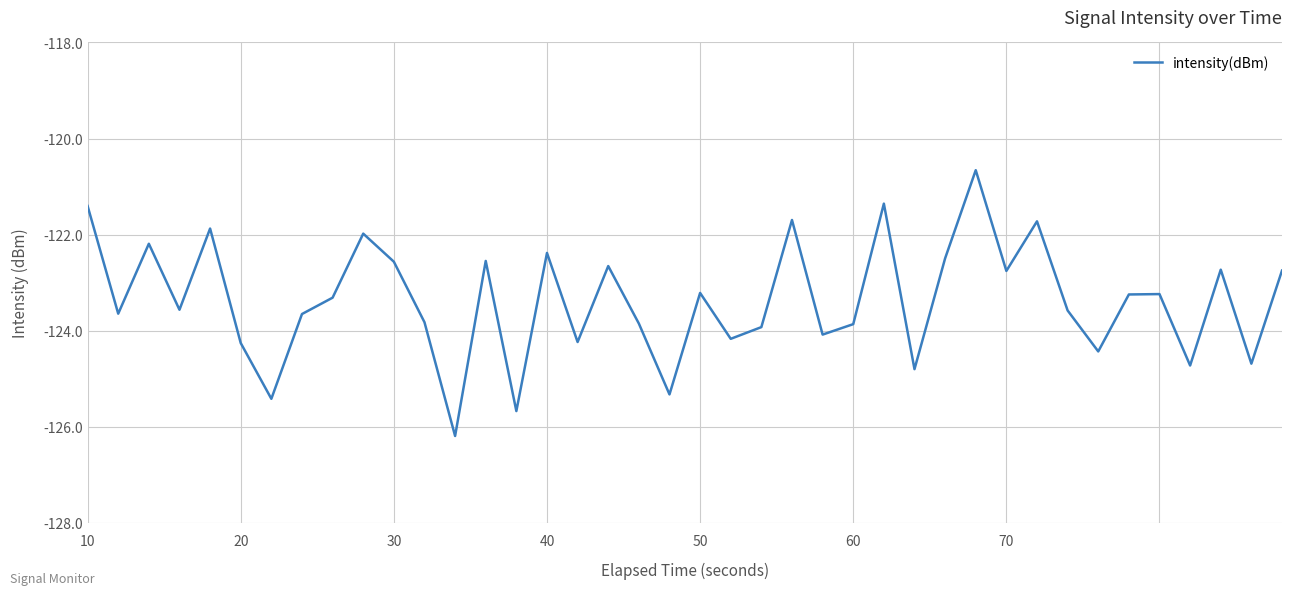

What is the maximum value shown in the chart?

-120.7